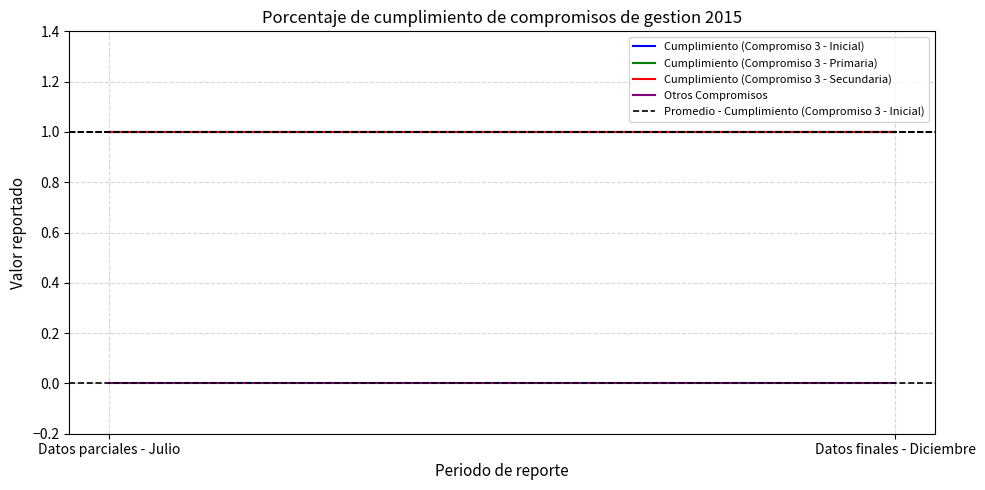

What is the average value of the Cumplimiento (Compromiso 3 - Inicial) series?

1